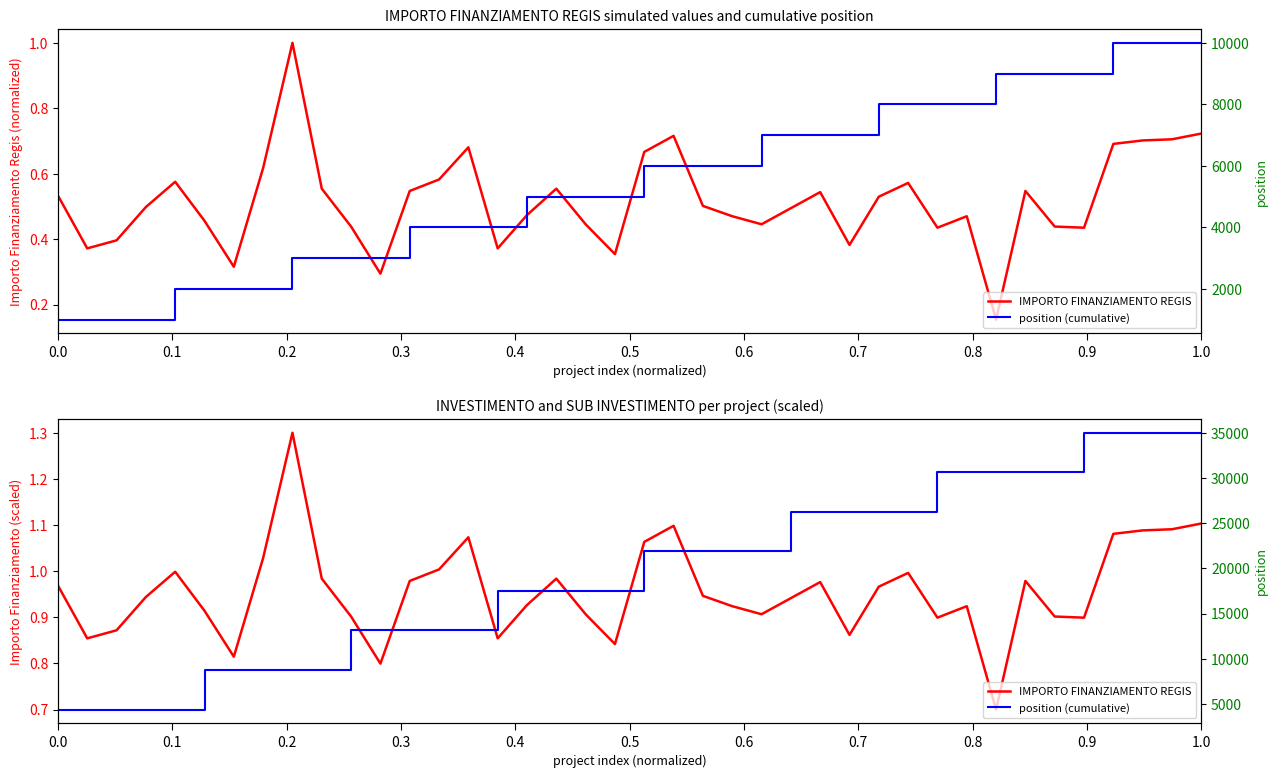

True or false: position (cumulative) and IMPORTO FINANZIAMENTO REGIS cross at least once.

False